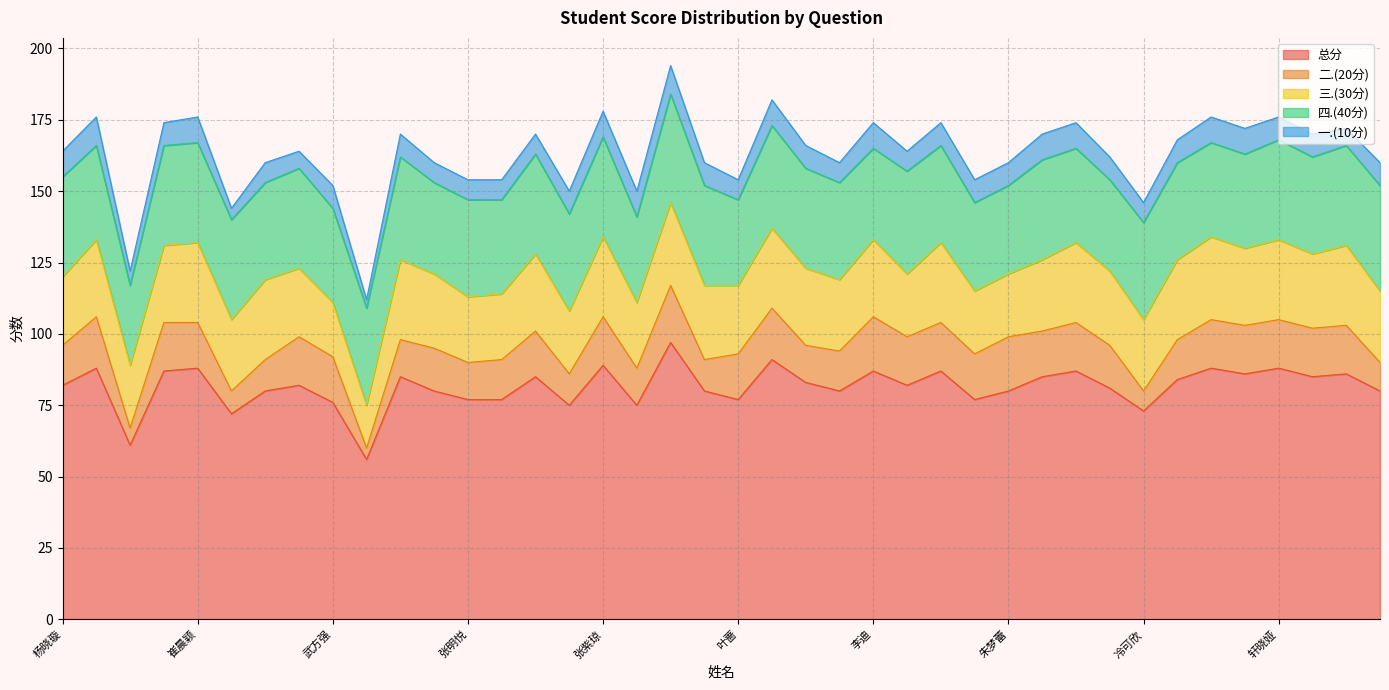

What are all the series names shown in the legend?

总分, 二.(20分), 三.(30分), 四.(40分), 一.(10分)